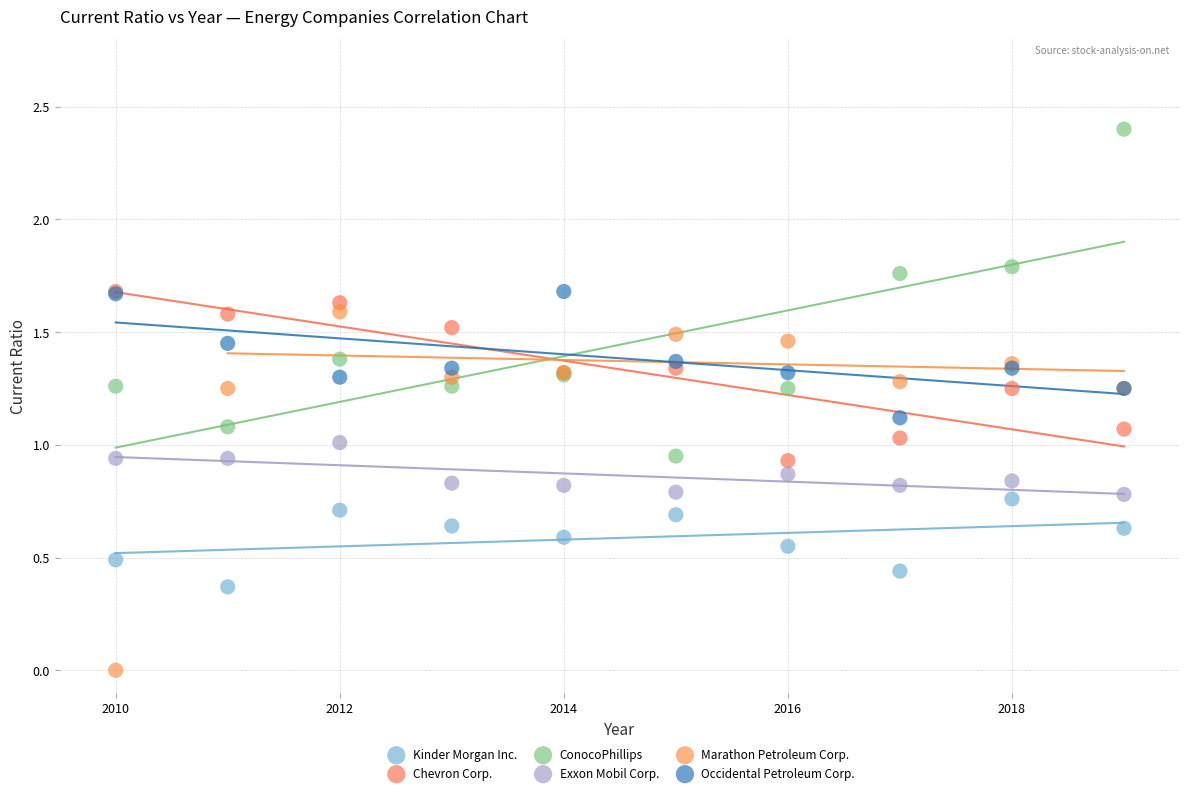

Which series contains the highest Y value?

ConocoPhillips